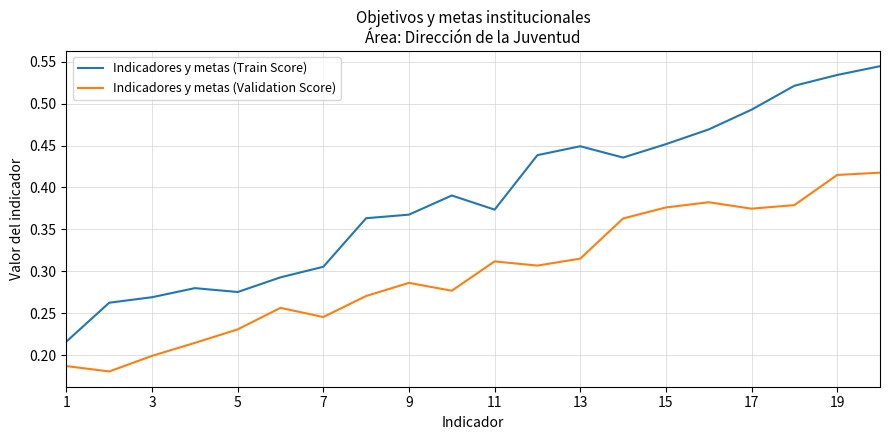

At how many categories does at least one series exceed 0?

20